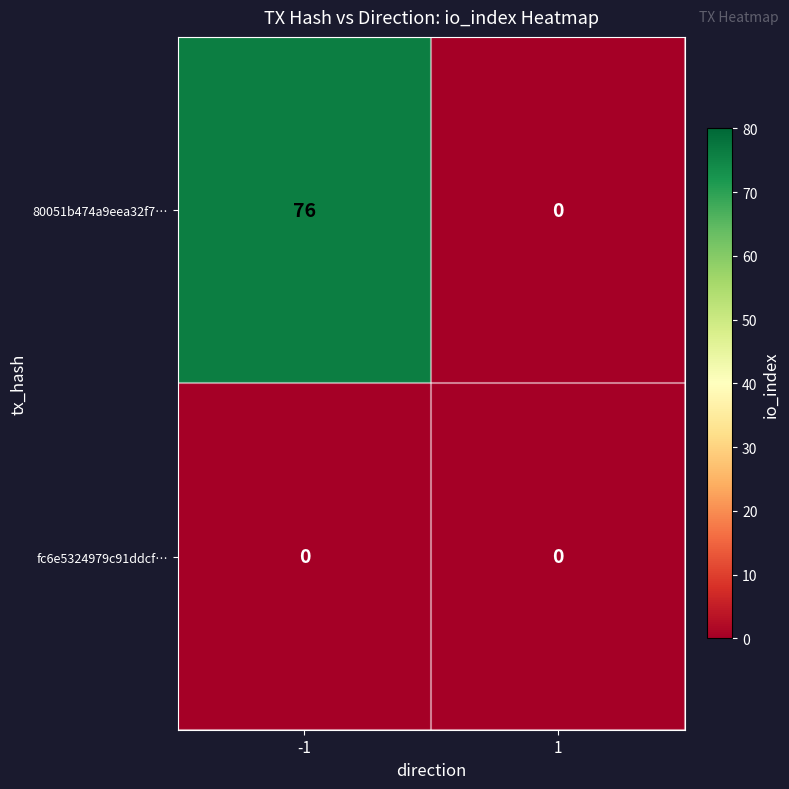

Rank the series by their average value, from lowest to highest.

fc6e5324979c91ddcf…, 80051b474a9eea32f7…